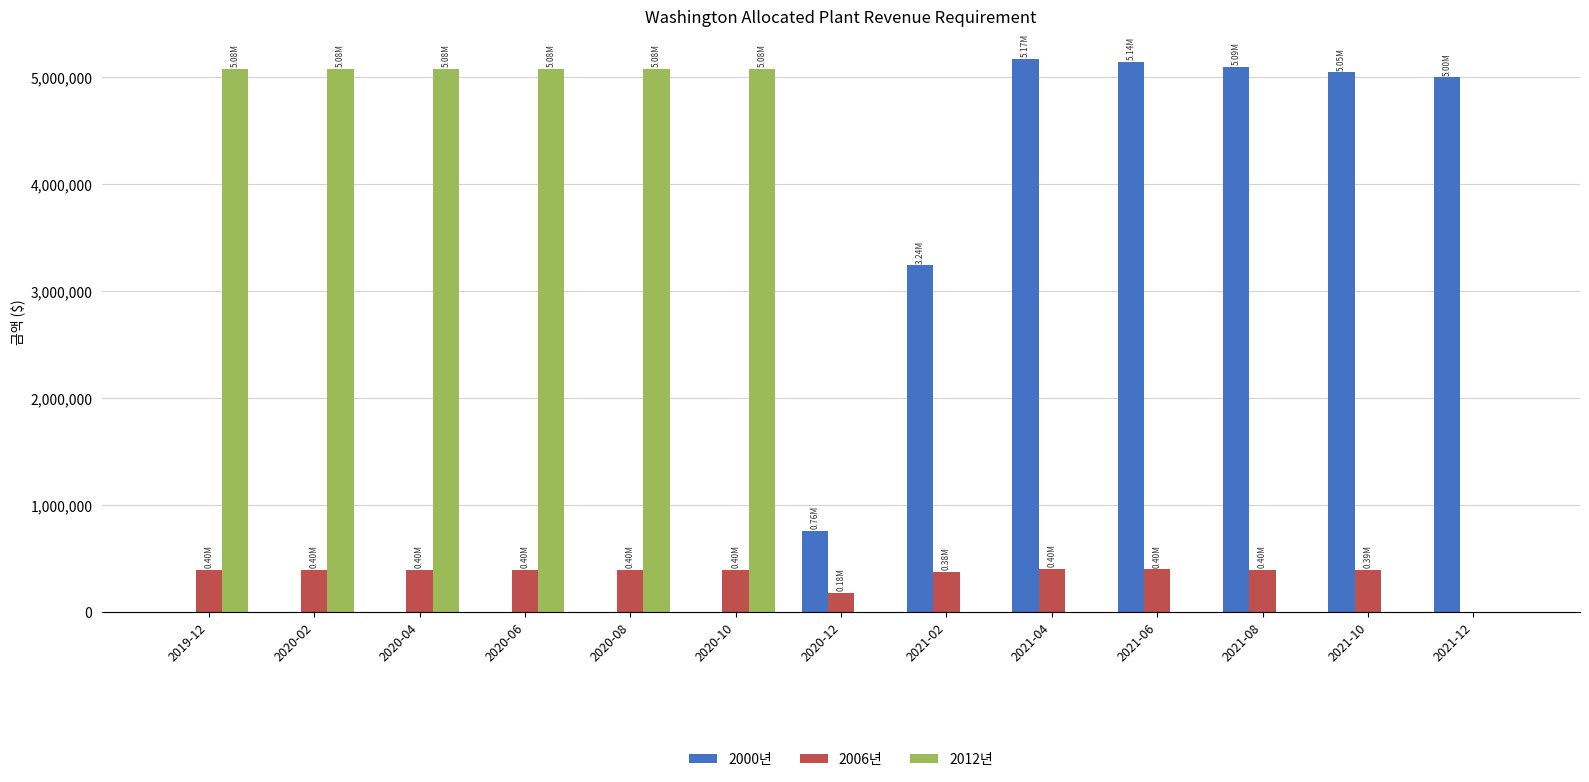

Are the bars horizontal?

No